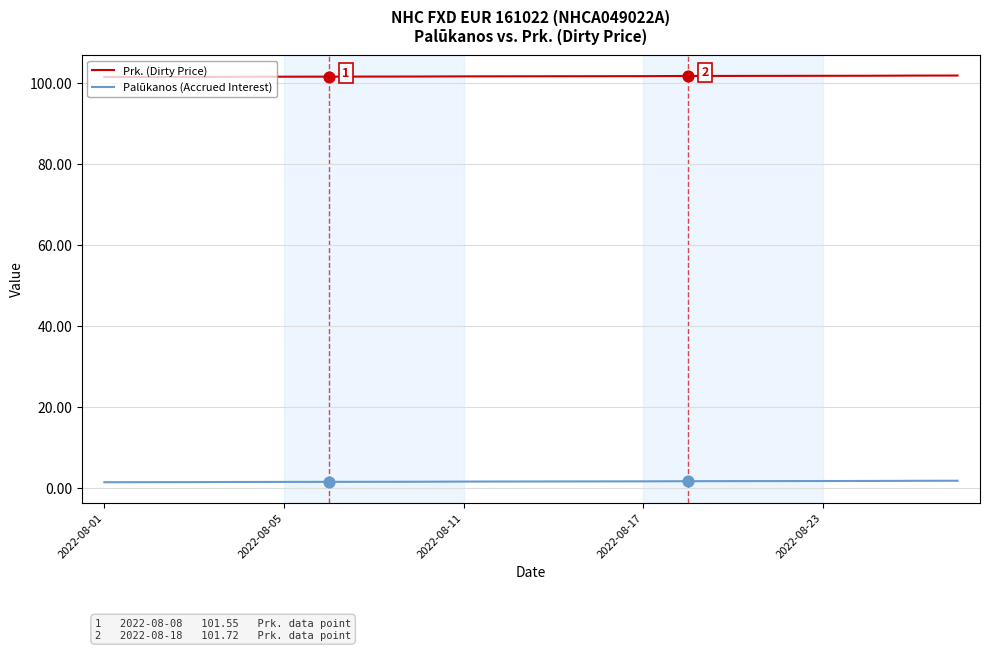

Which series has the largest total across all categories?

Prk. (Dirty Price)